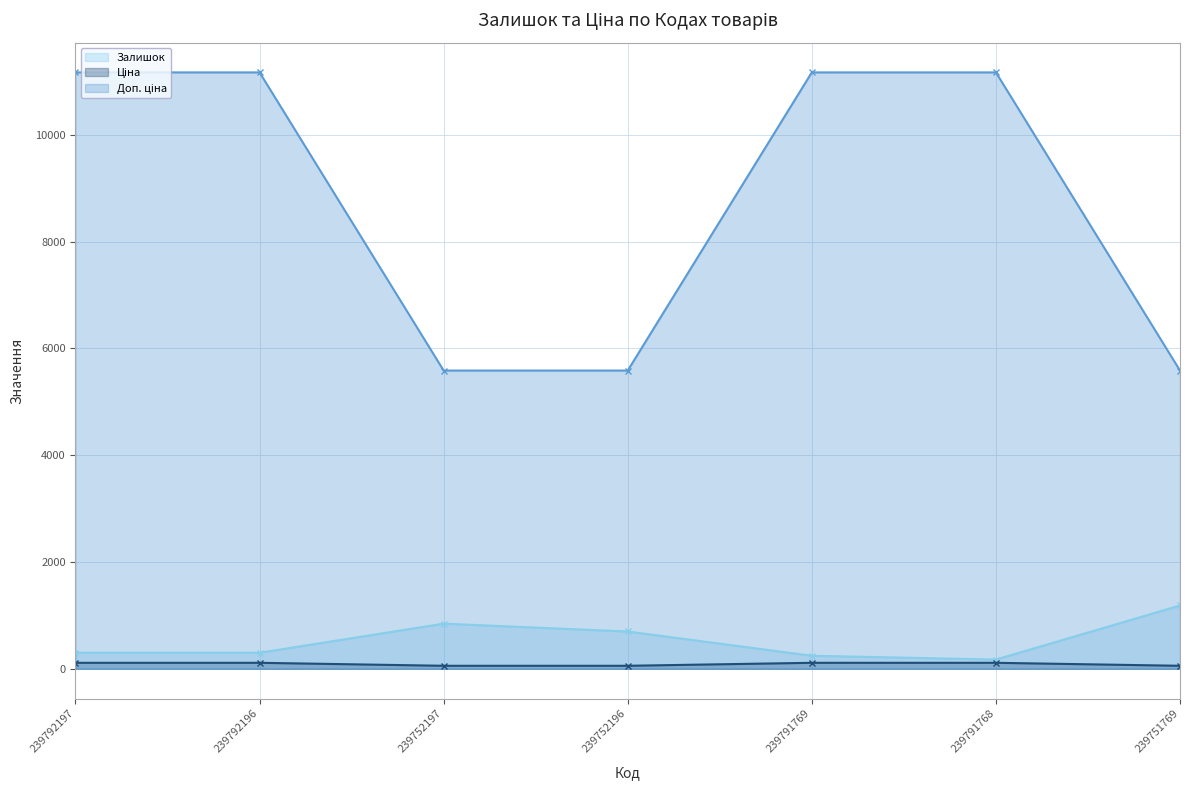

What are all the series names shown in the legend?

Залишок, Ціна, Доп. ціна